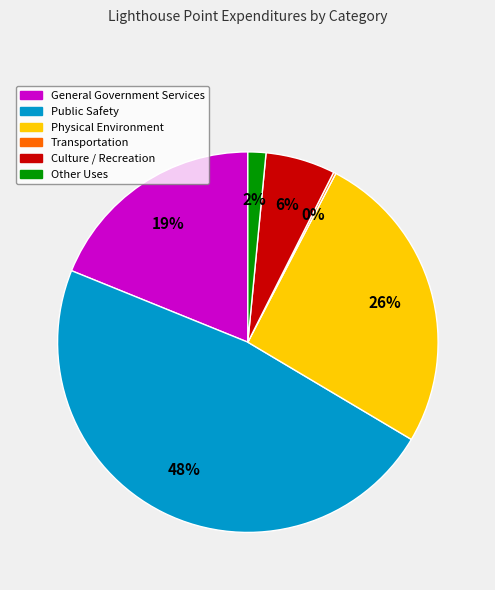

Is General Government Services the majority of the pie?

No